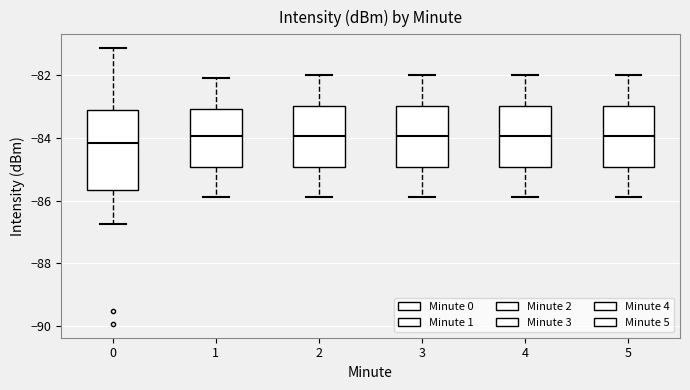

Comparing the boxes themselves (not the whiskers), which one is the tallest?

0